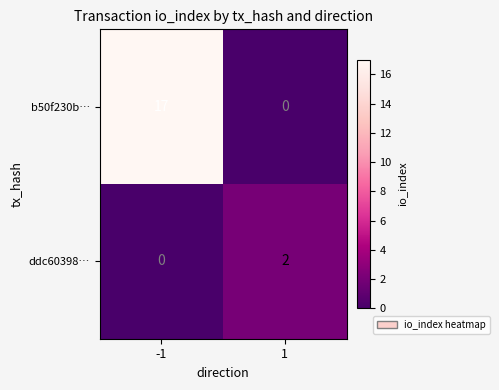

Is it true that ddc60398… equals 2 at 1?

True